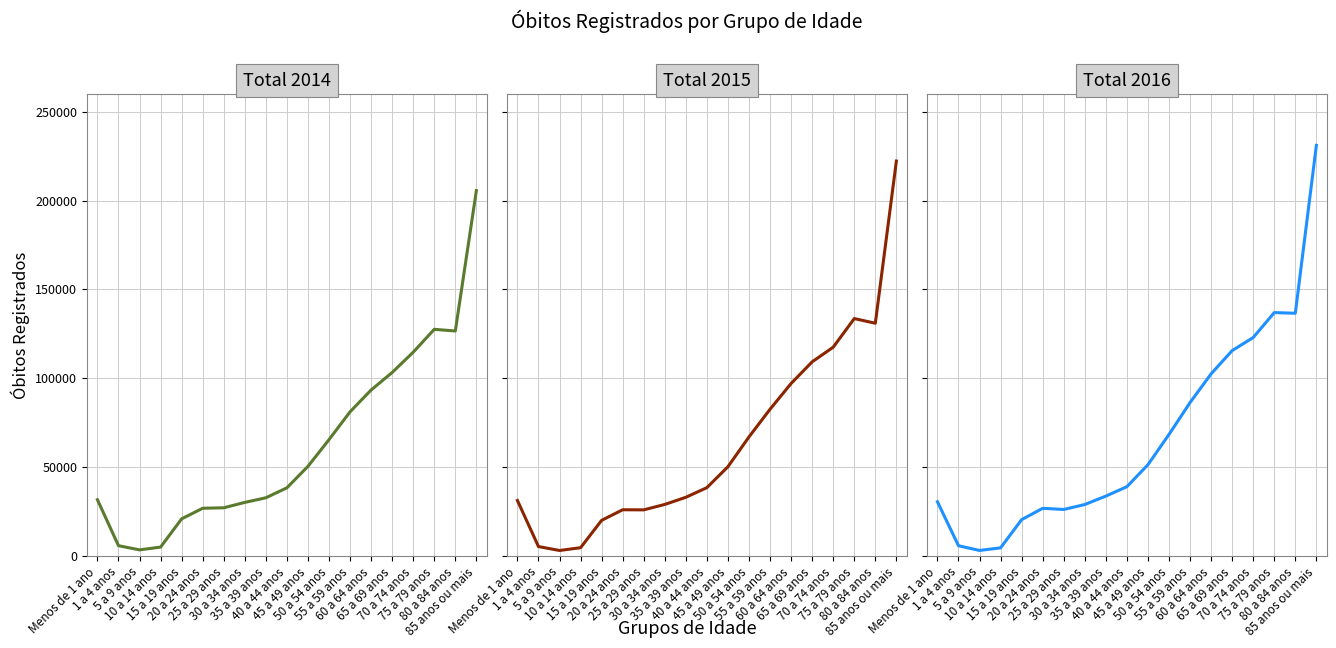

Which series has the widest spread of values?

Total 2016